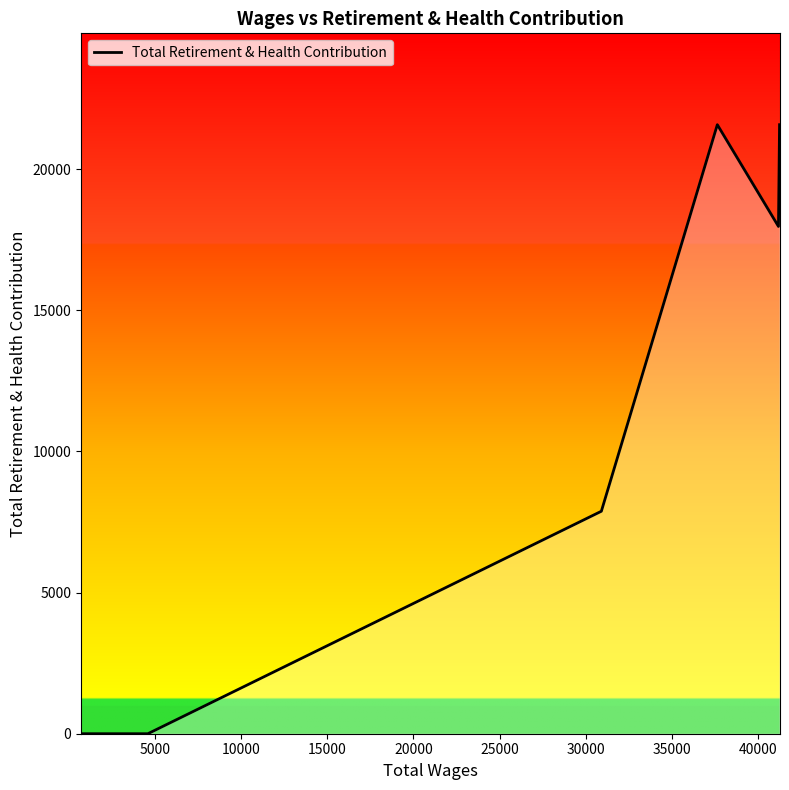

What is the average value?

11500